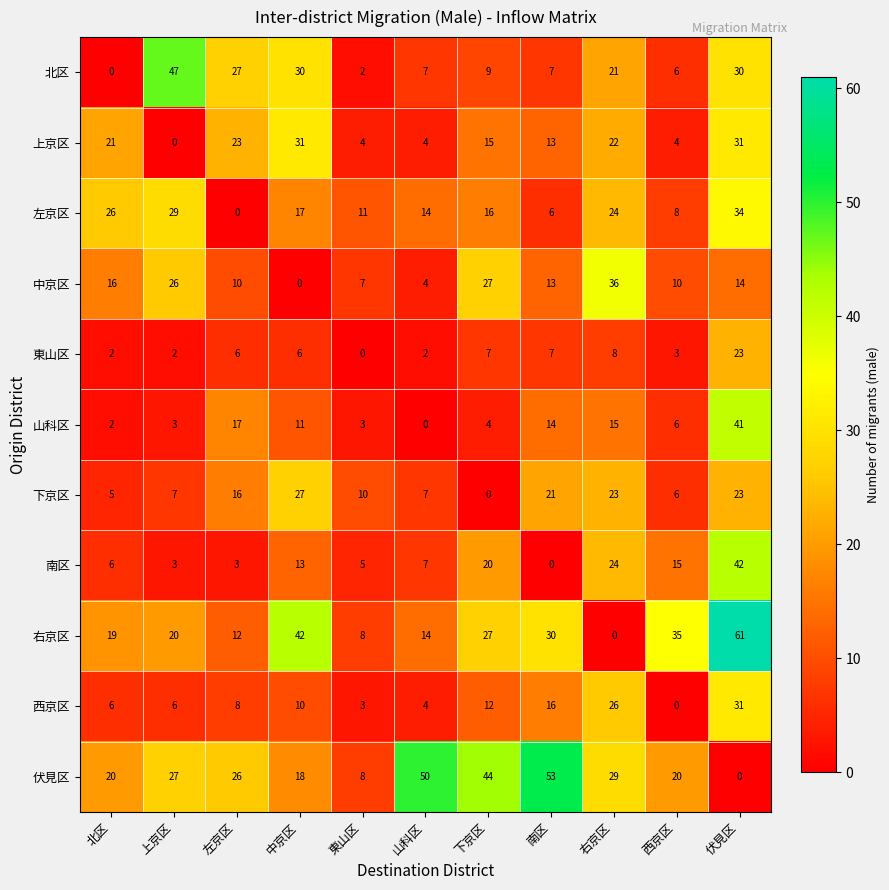

Which series changed the most between 中京区 and 伏見区?

山科区